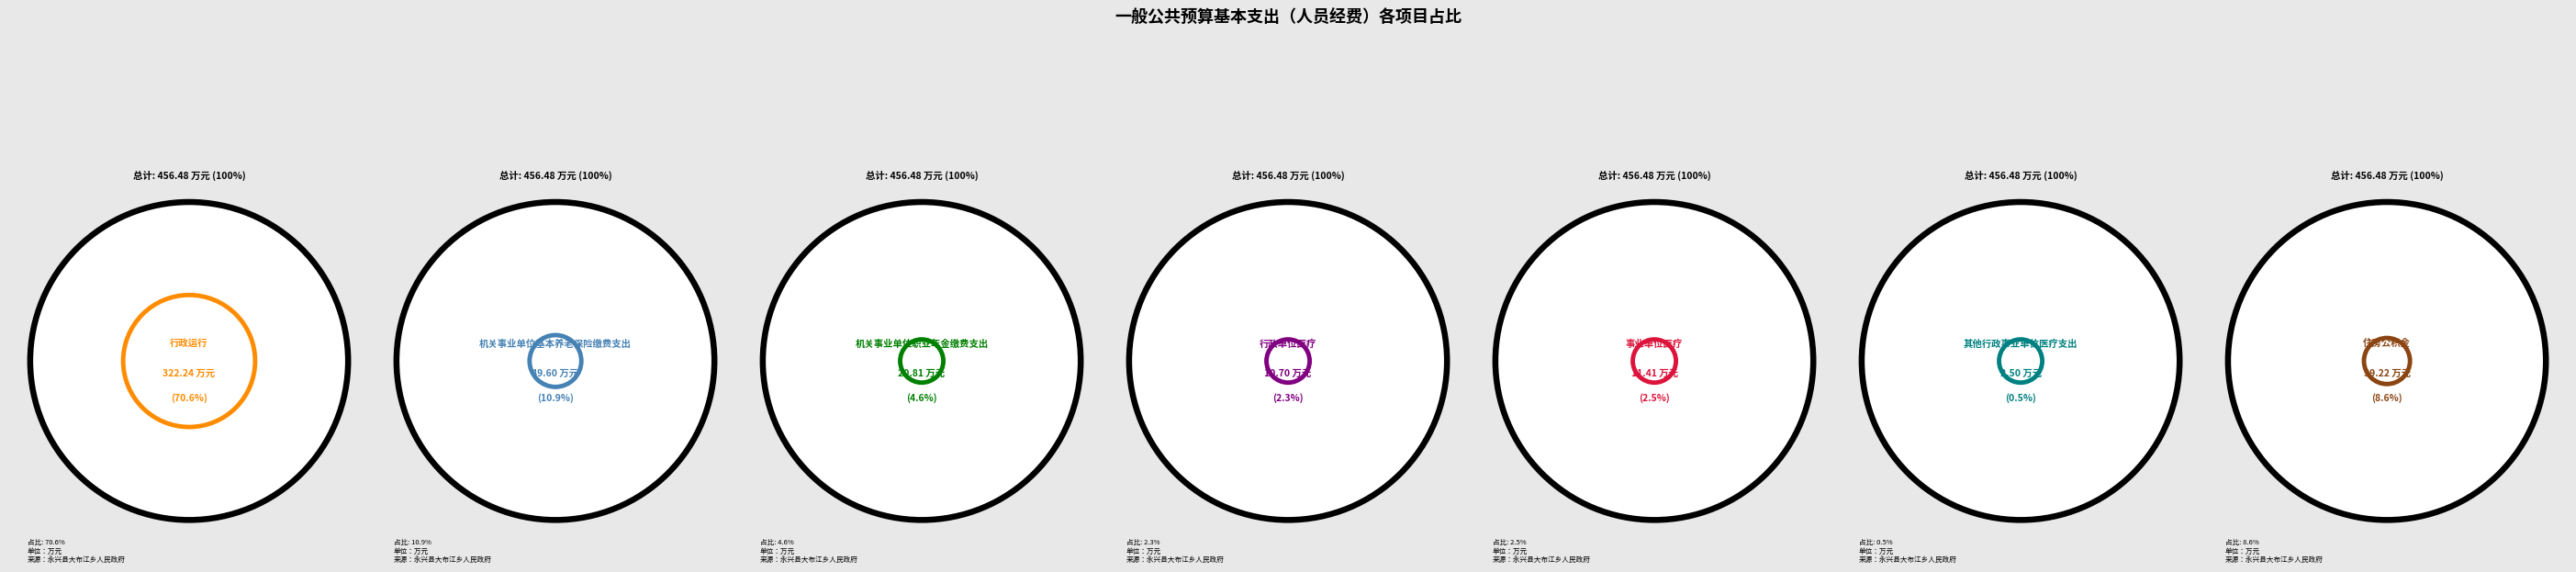

Does 行政运行 account for over 50% of the chart?

Yes